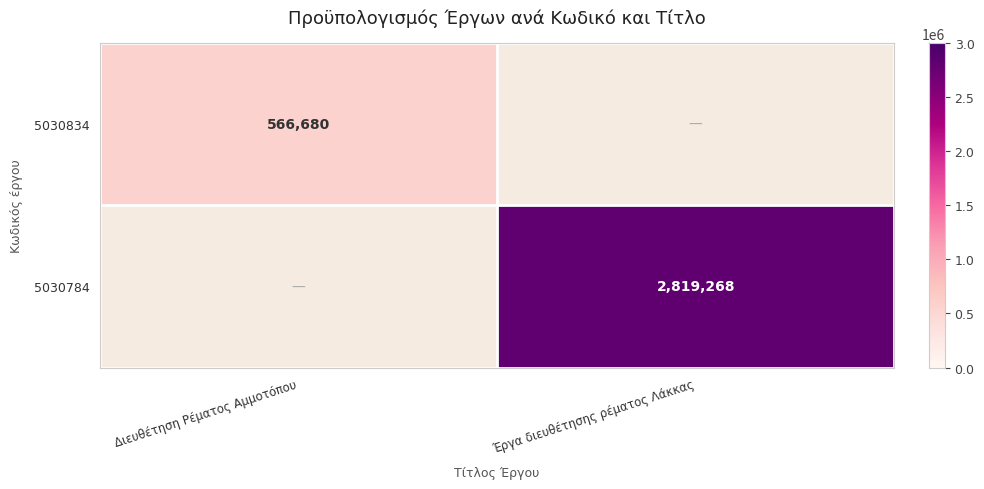

Between Διευθέτηση Ρέματος Αμμοτόπου and Έργα διευθέτησης ρέματος Λάκκας, which is larger?

Έργα διευθέτησης ρέματος Λάκκας